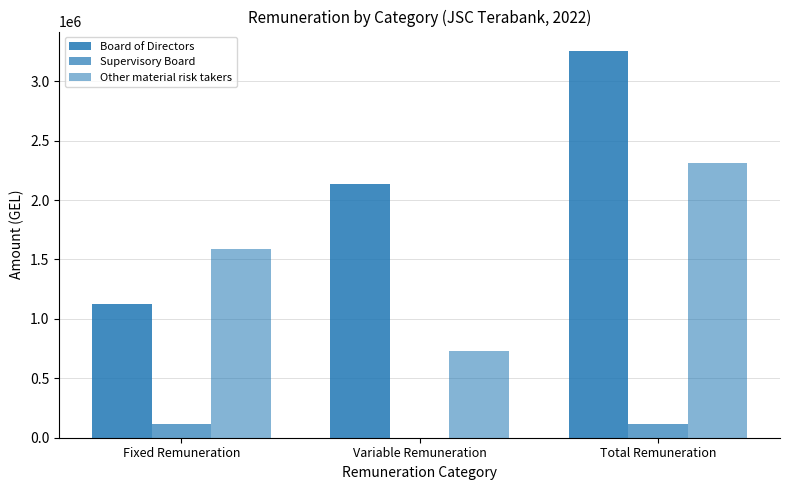

Are the bars grouped side by side (vs. stacked)?

Yes